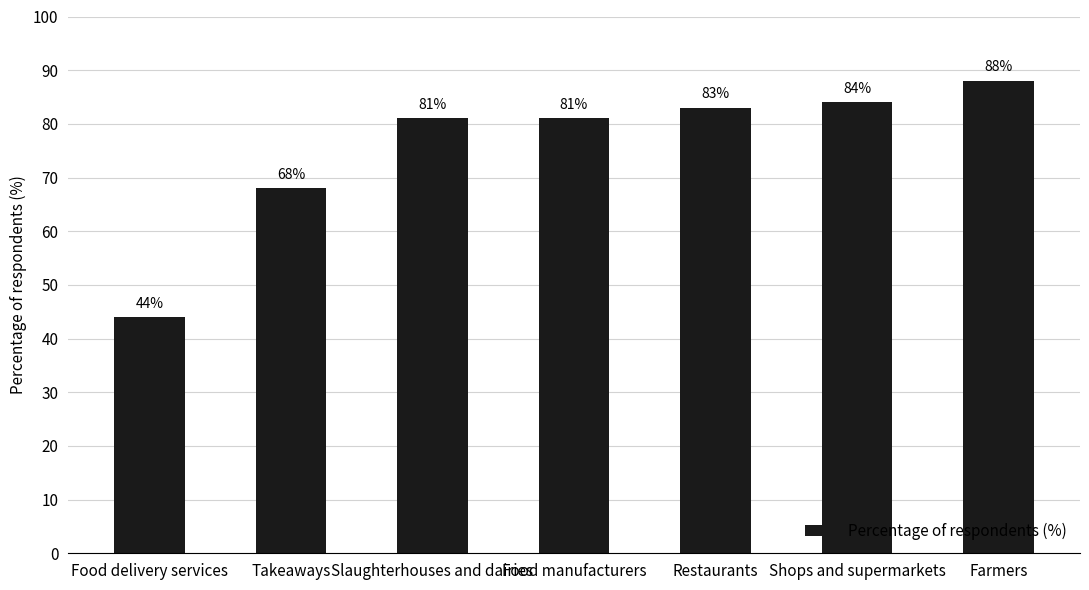

What is the label of the 5th bar from the right?

Slaughterhouses and dairies